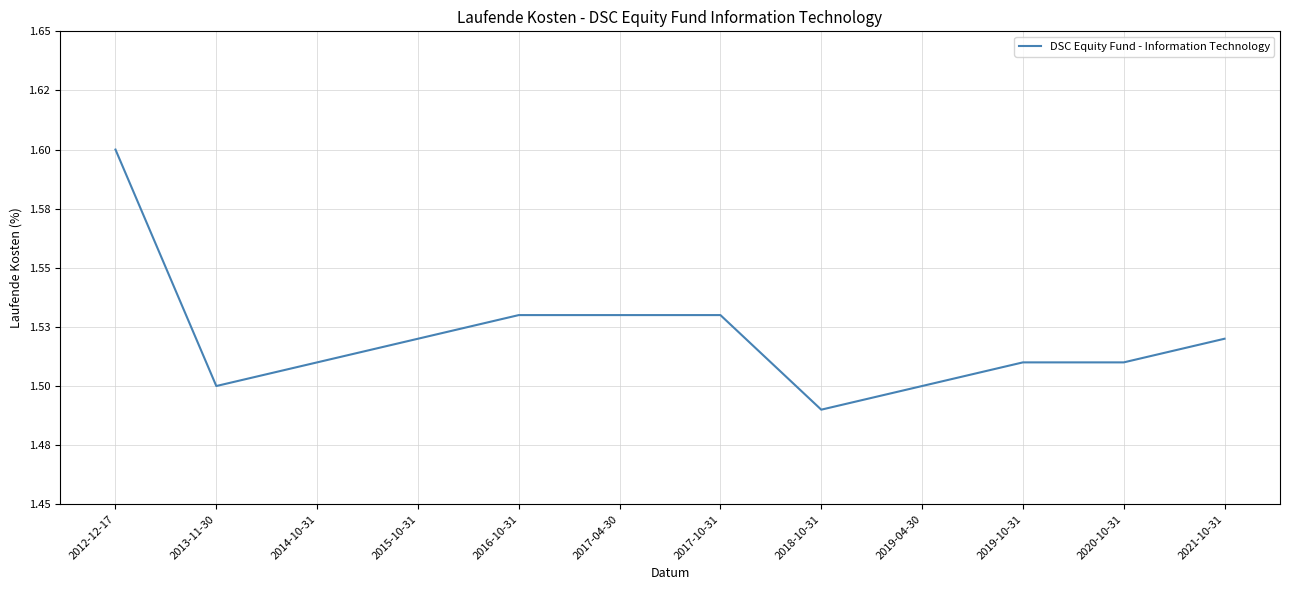

Does the chart have visible grid lines?

Yes